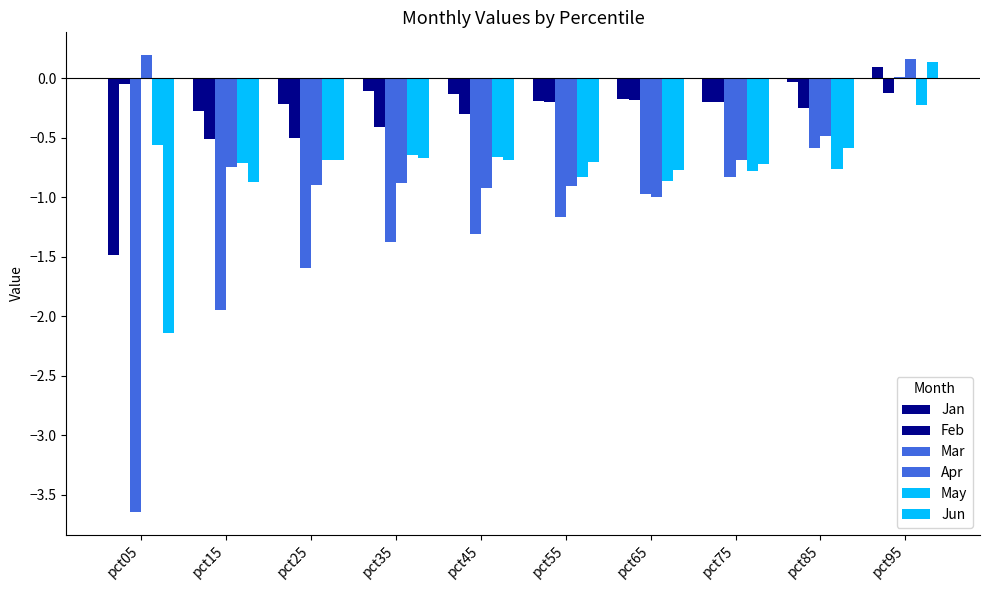

Between pct25 and pct55, which is larger?

pct55